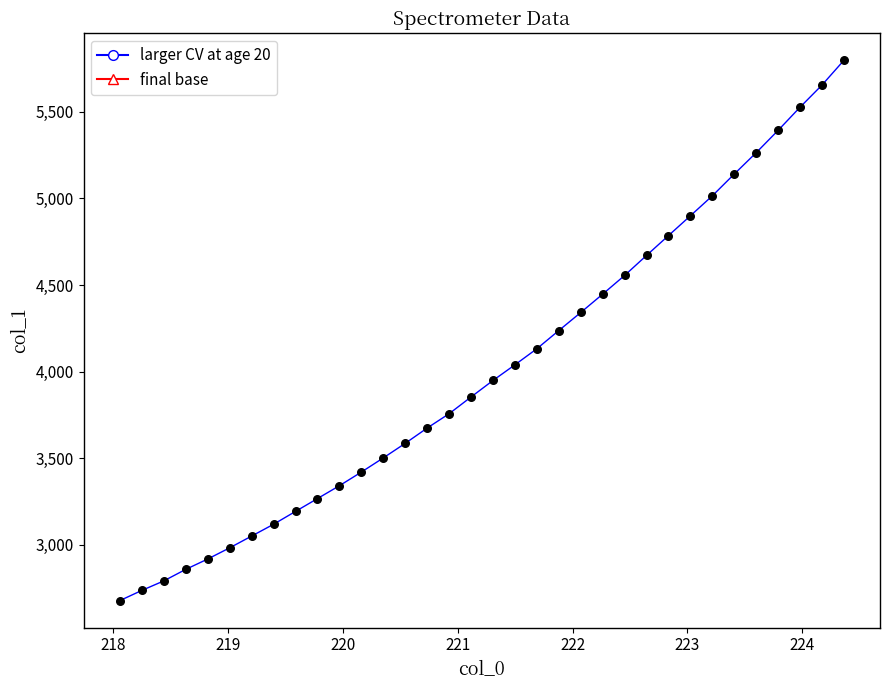

What is the maximum value shown in the chart?

5797.6